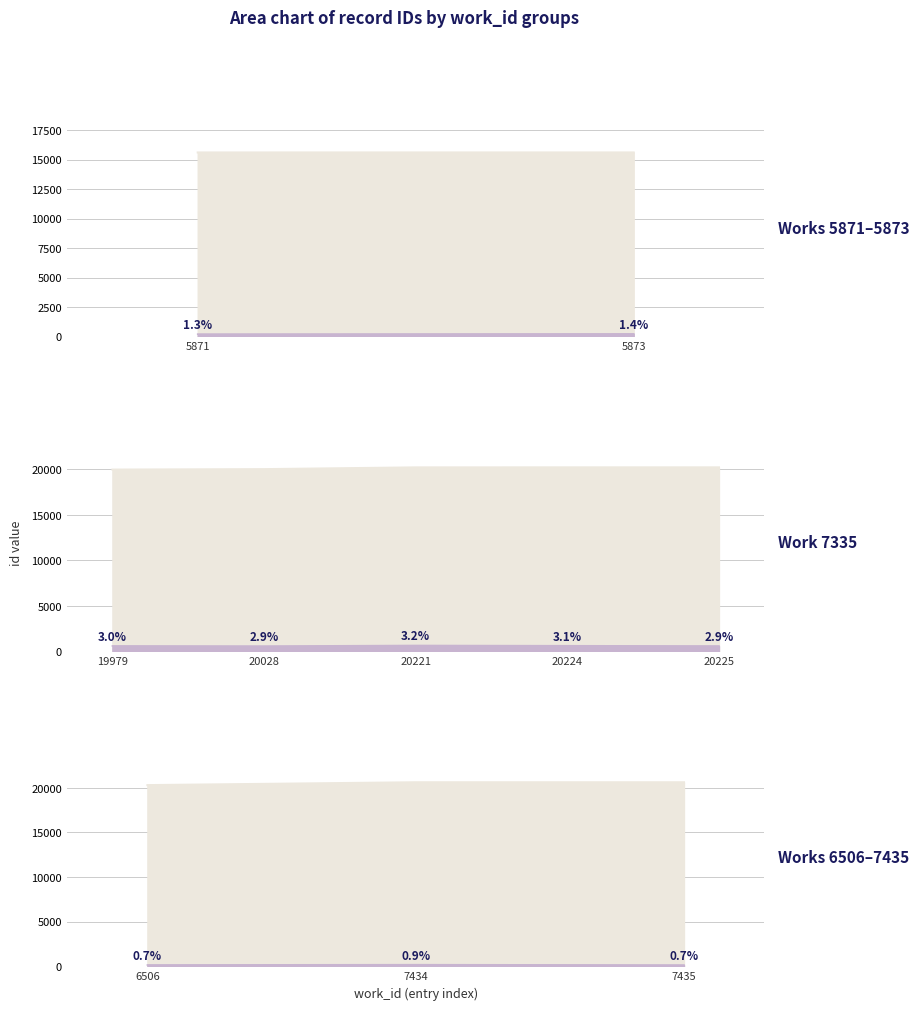

What is the difference between the maximum and second lowest values in the id series?

5013